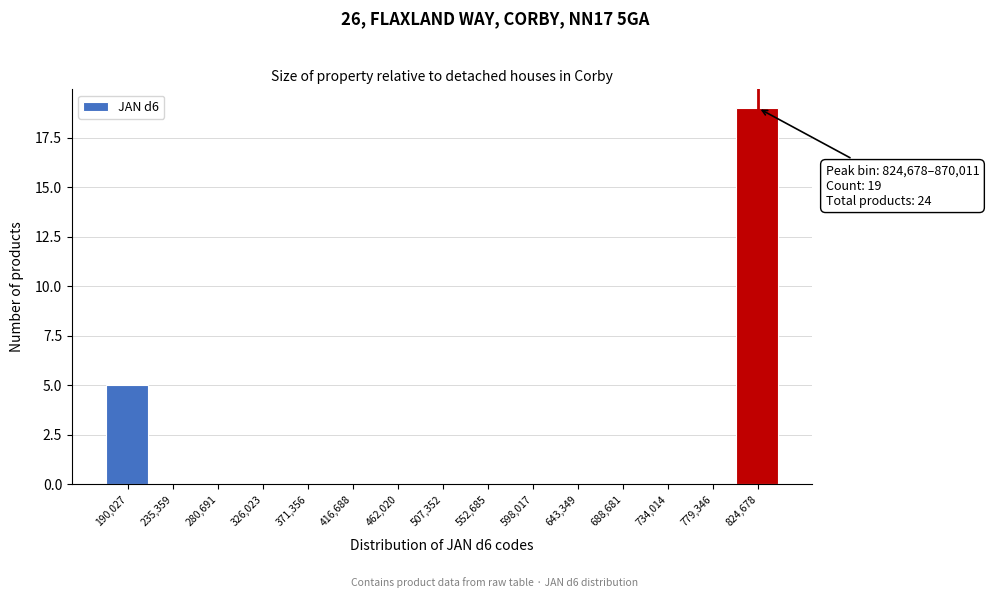

Reading left to right, extract all data points from this chart.

190,027=5	235,359=0	280,691=0	326,023=0	371,356=0	416,688=0	462,020=0	507,352=0	552,685=0	598,017=0	643,349=0	688,681=0	734,014=0	779,346=0	824,678=19